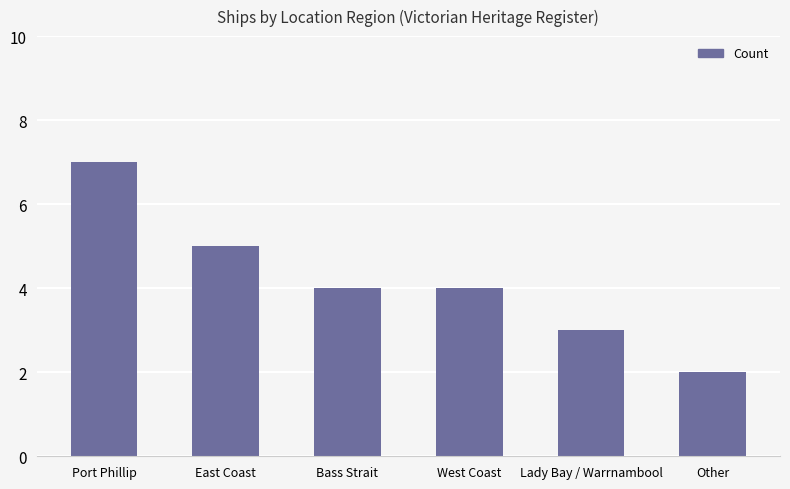

What is the change in value from West Coast to Other?

-2